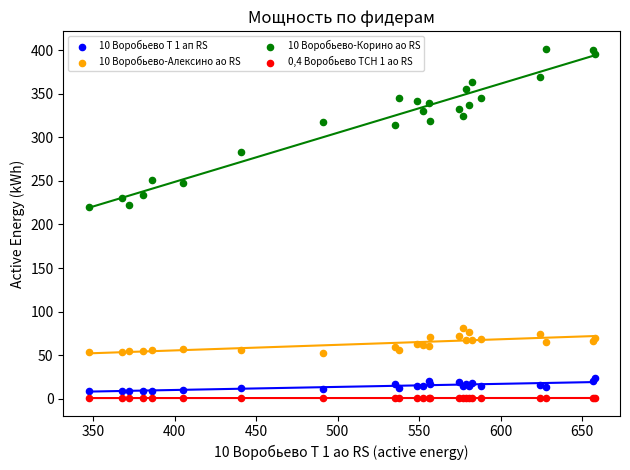

Which series reaches the maximum Y coordinate?

10 Воробьево-Корино ао RS